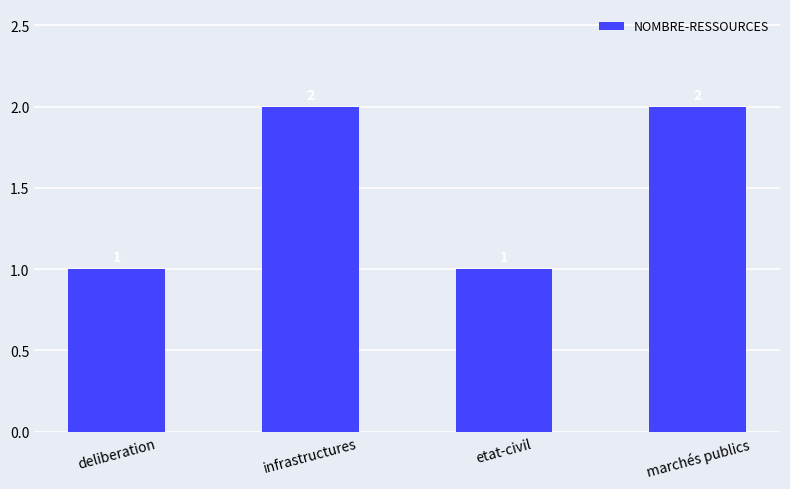

What is the difference between the second highest and minimum values?

1